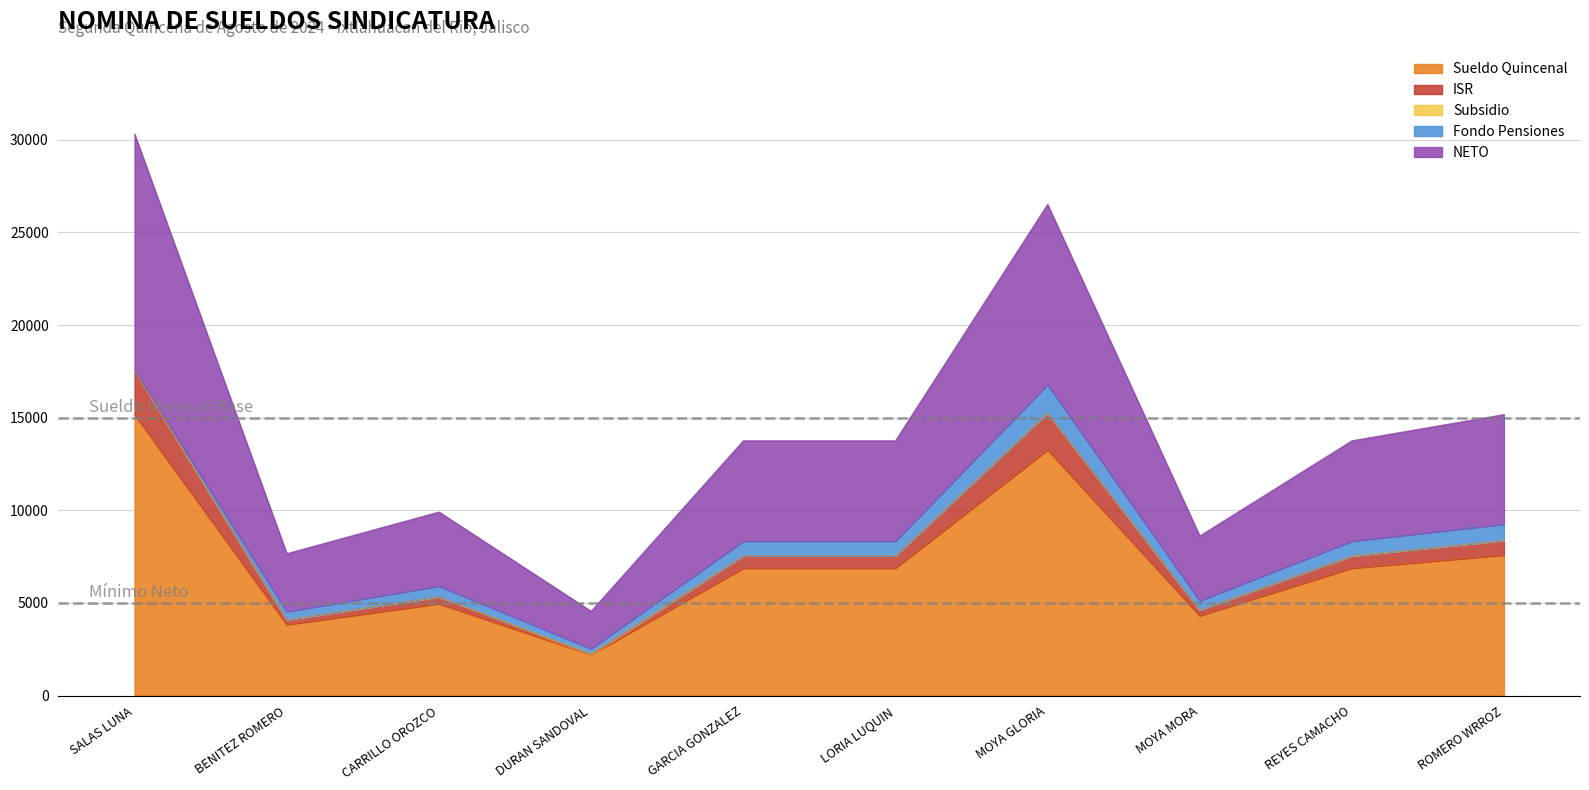

True or false: ISR and Sueldo Quincenal intersect in this chart.

False